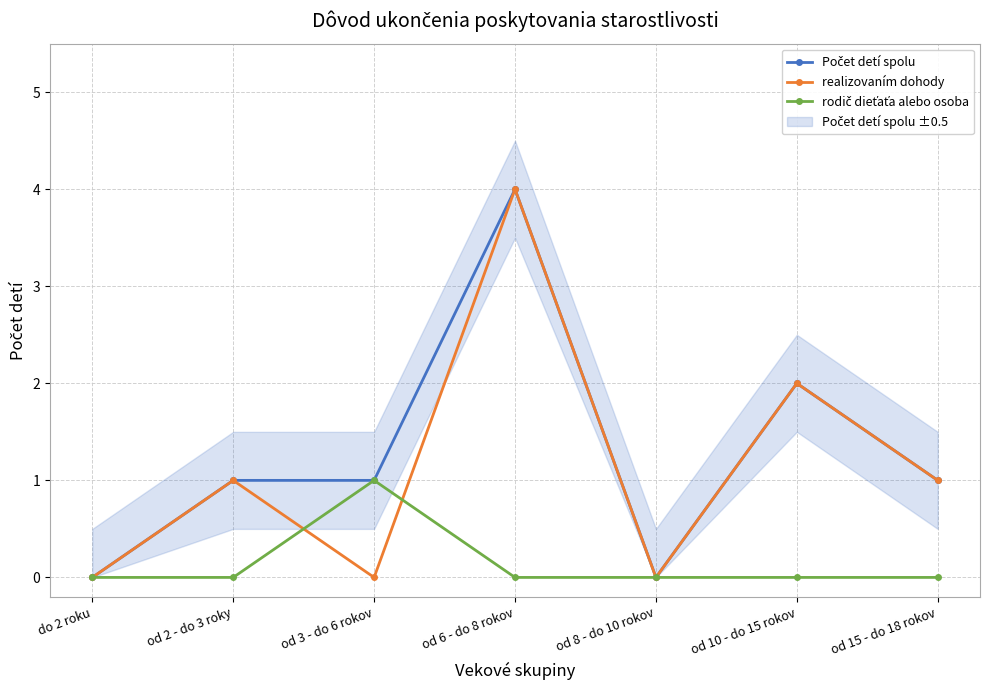

Does the chart display data point markers on the line(s)?

Yes